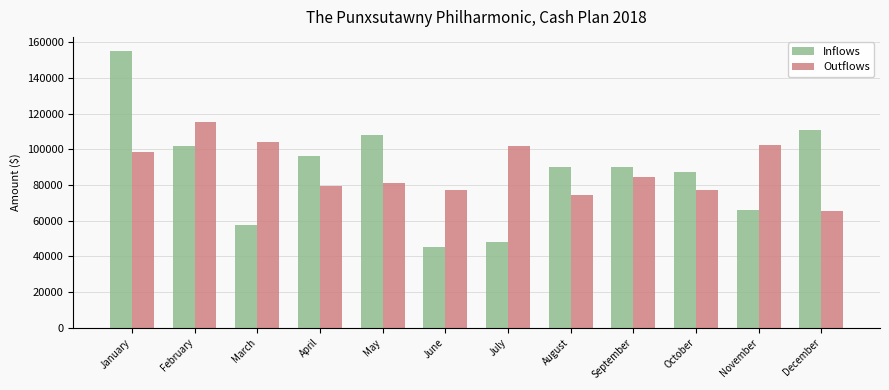

What is the value of the Inflows bar at the 1st from the left?

155239.8